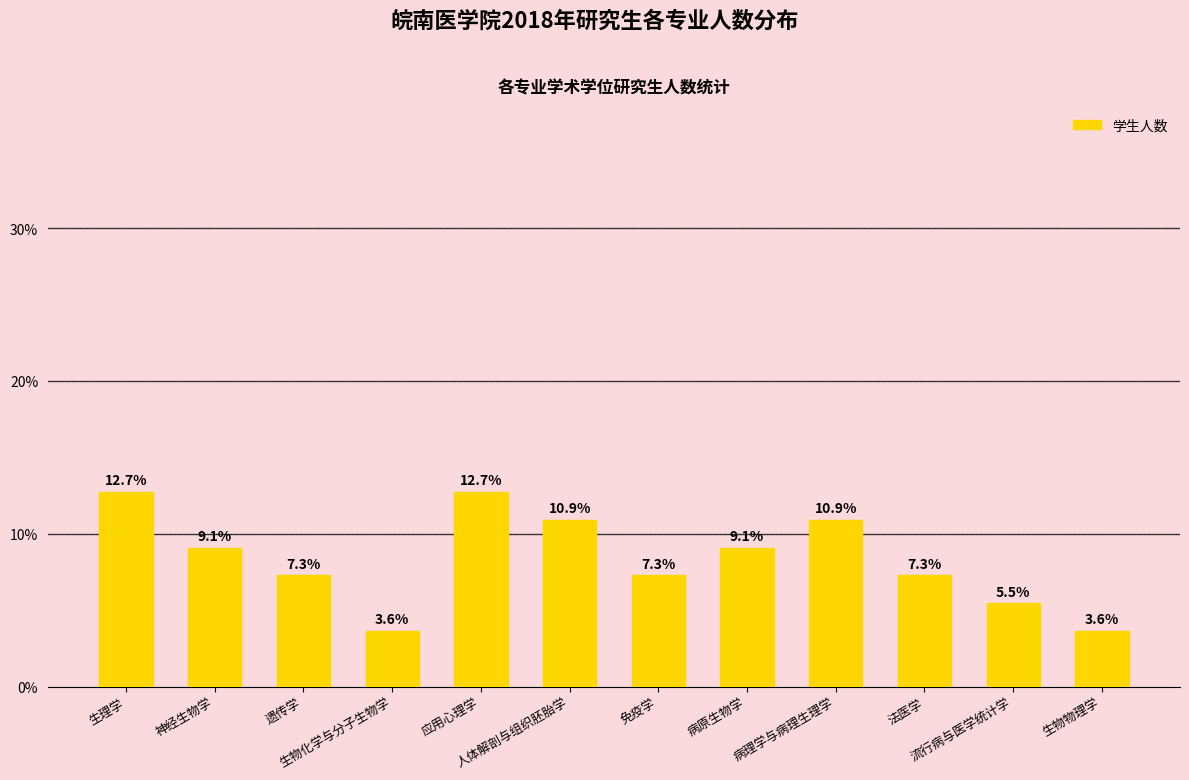

What is the smallest value displayed?

3.6